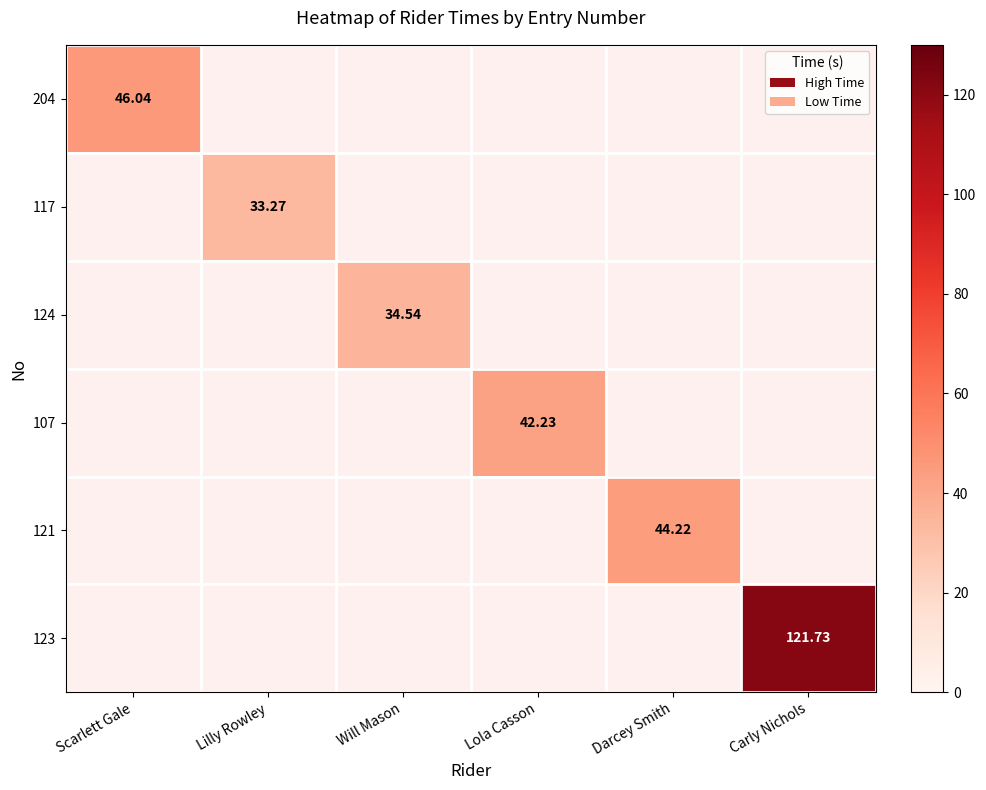

How many values in 117 are above zero?

1